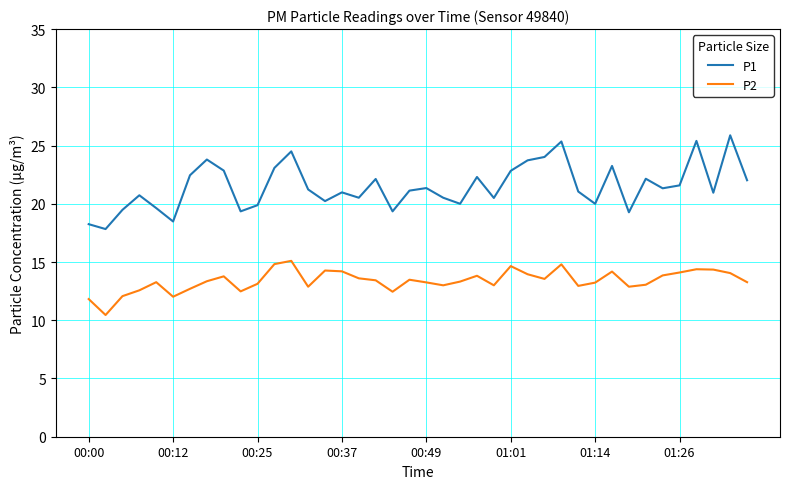

At how many categories does at least one series exceed 17?

40